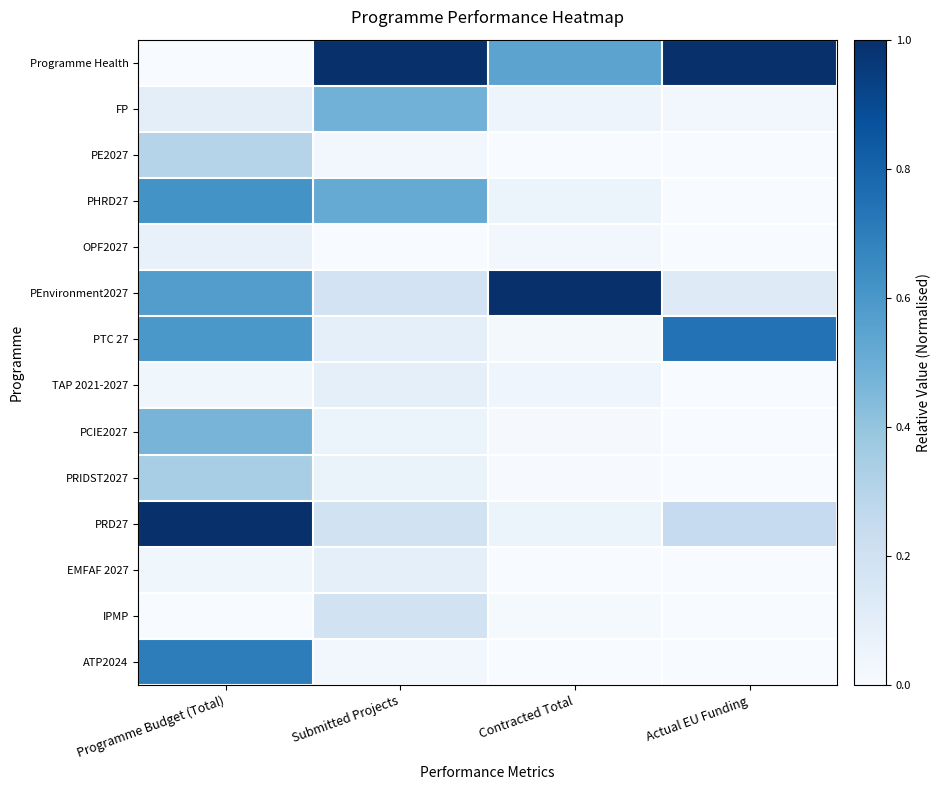

At how many categories does at least one series exceed 0?

4